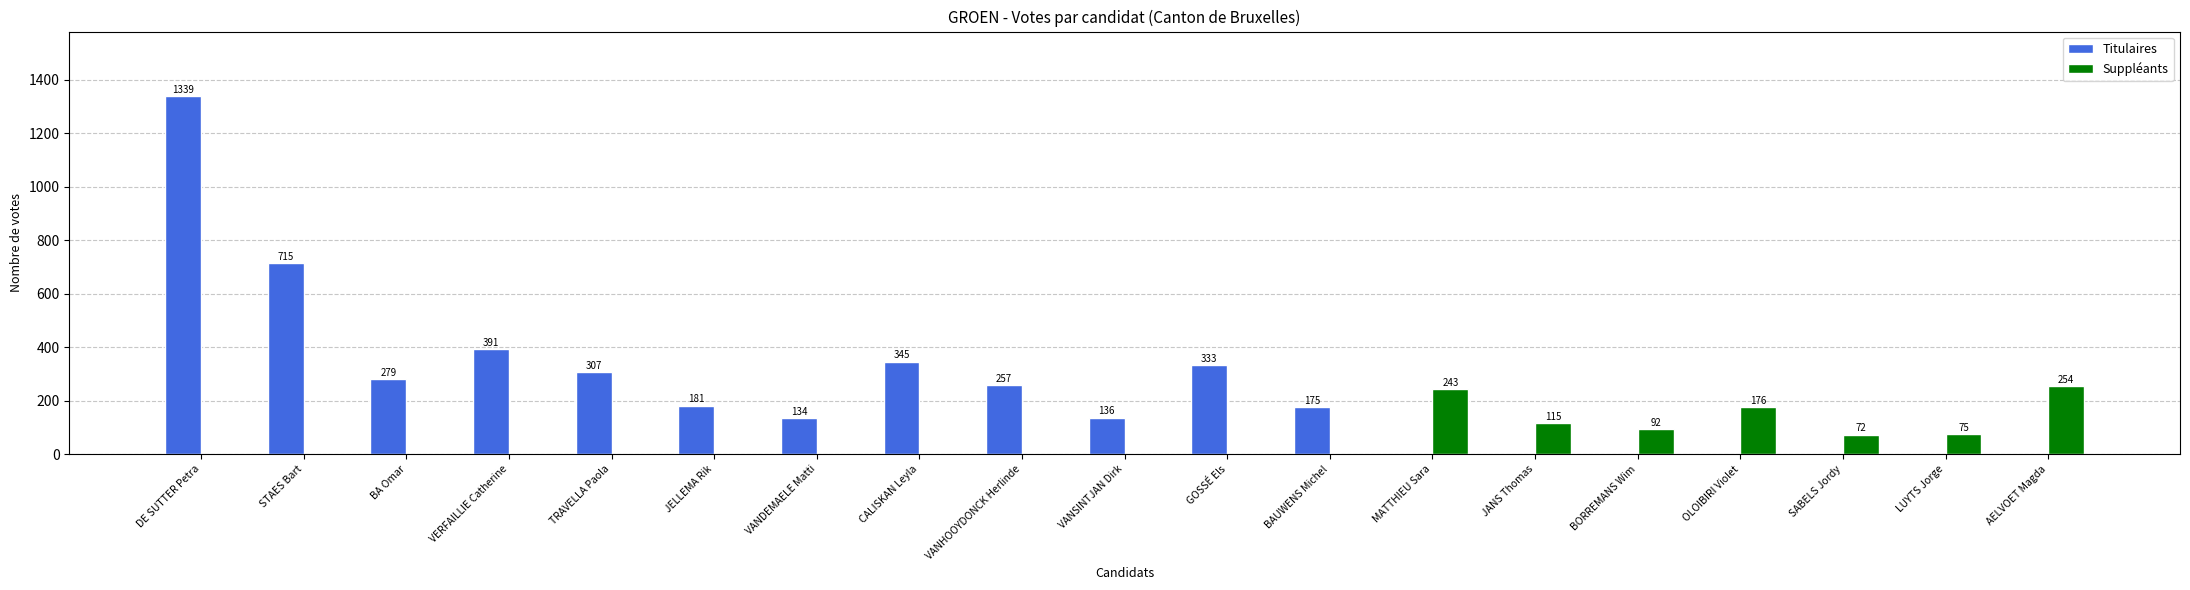

What is the sum of all Titulaires values?

4592